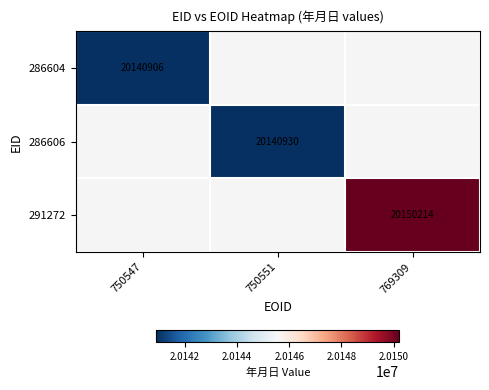

How many series are shown in this chart?

3